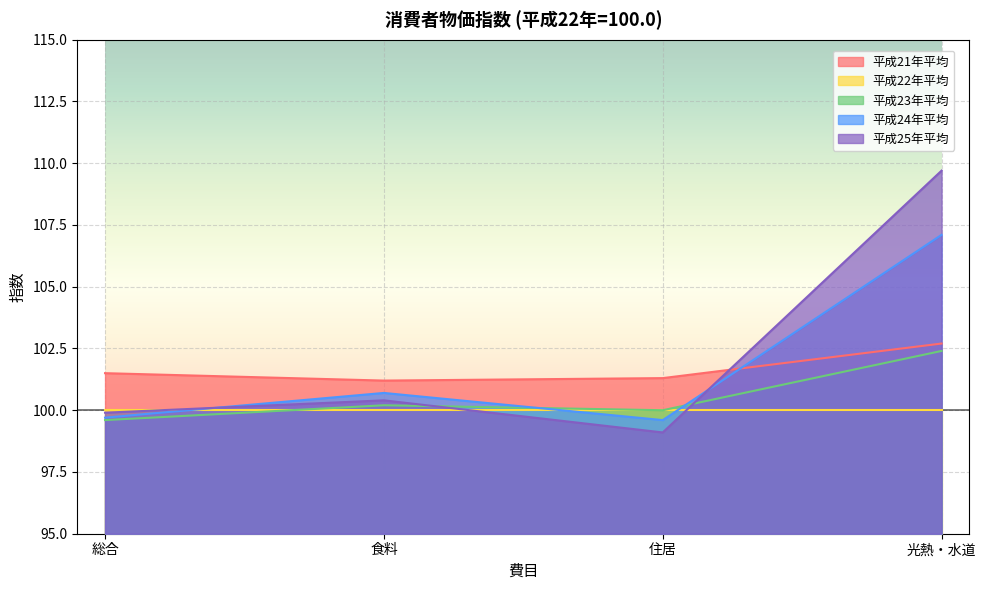

In 平成21年平均, how many points are lower than both neighbors (excluding endpoints)?

1